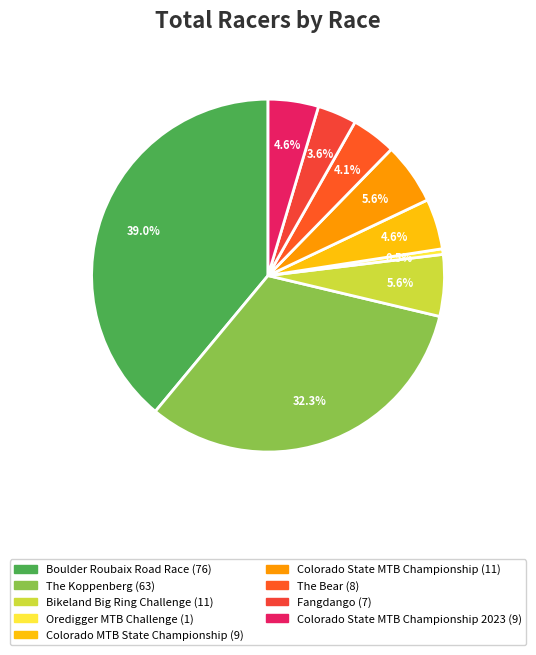

What is the change in value from Boulder Roubaix Road Race to Bikeland Big Ring Challenge?

-65